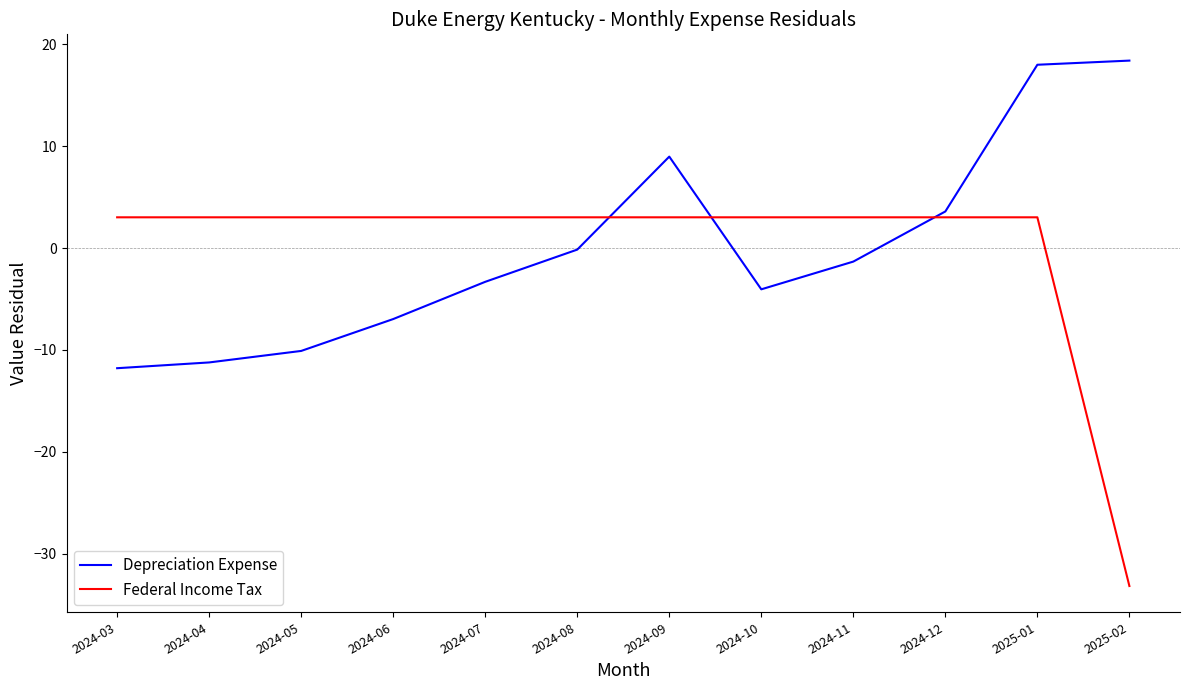

True or false: Depreciation Expense and Federal Income Tax cross at least once.

True